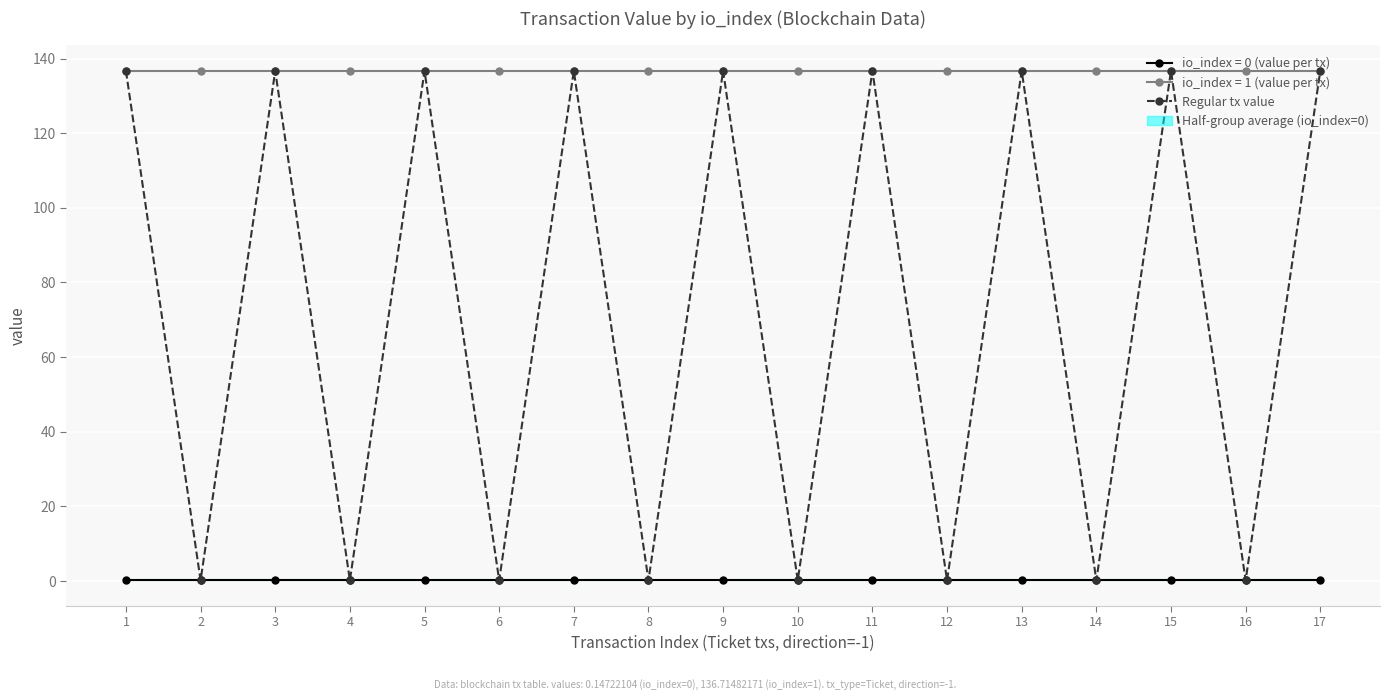

Reading left to right, transcribe all the data shown in this chart.

1=136.7	2=0.1	3=136.7	4=0.1	5=136.7	6=0.1	7=136.7	8=0.1	9=136.7	10=0.1	11=136.7	12=0.1	13=136.7	14=0.1	15=136.7	16=0.1	17=136.7